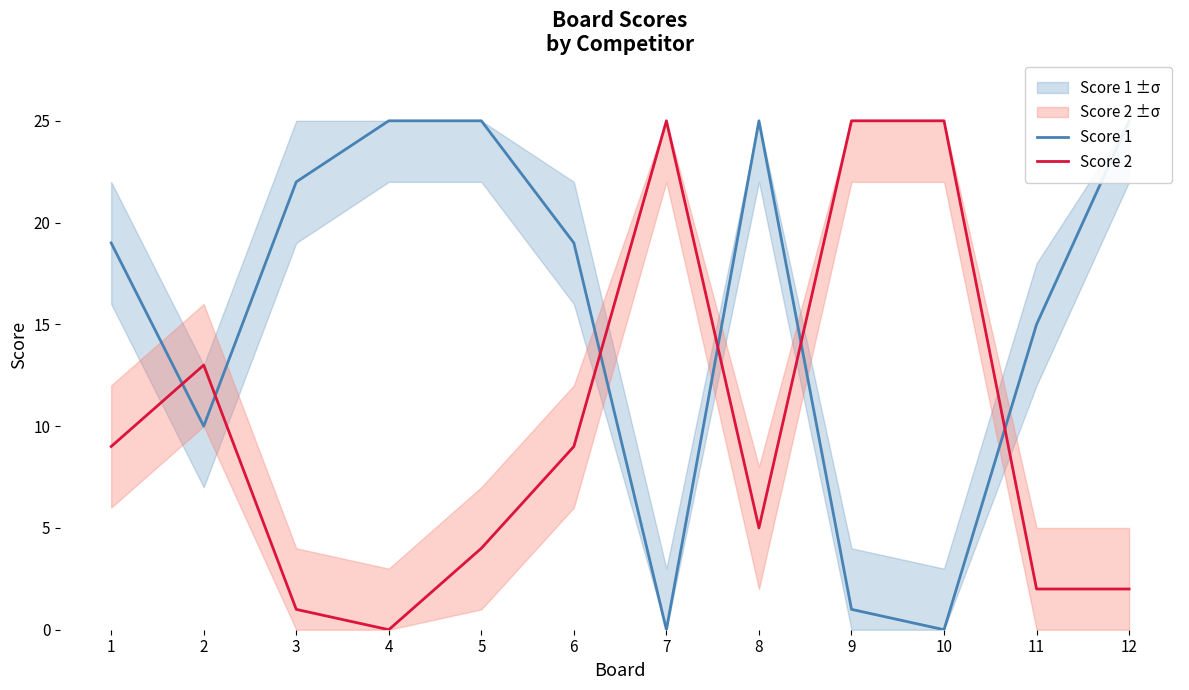

Which category has the highest value across all series?

4